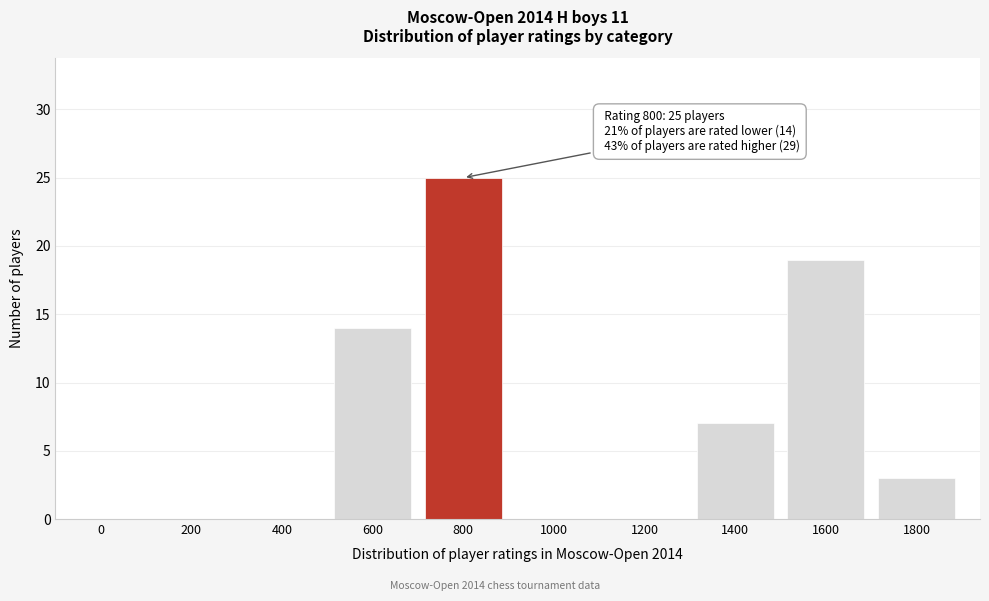

Reading right to left, extract all data points from this chart.

1800=3	1600=19	1400=7	1200=0	1000=0	800=25	600=14	400=0	200=0	0=0